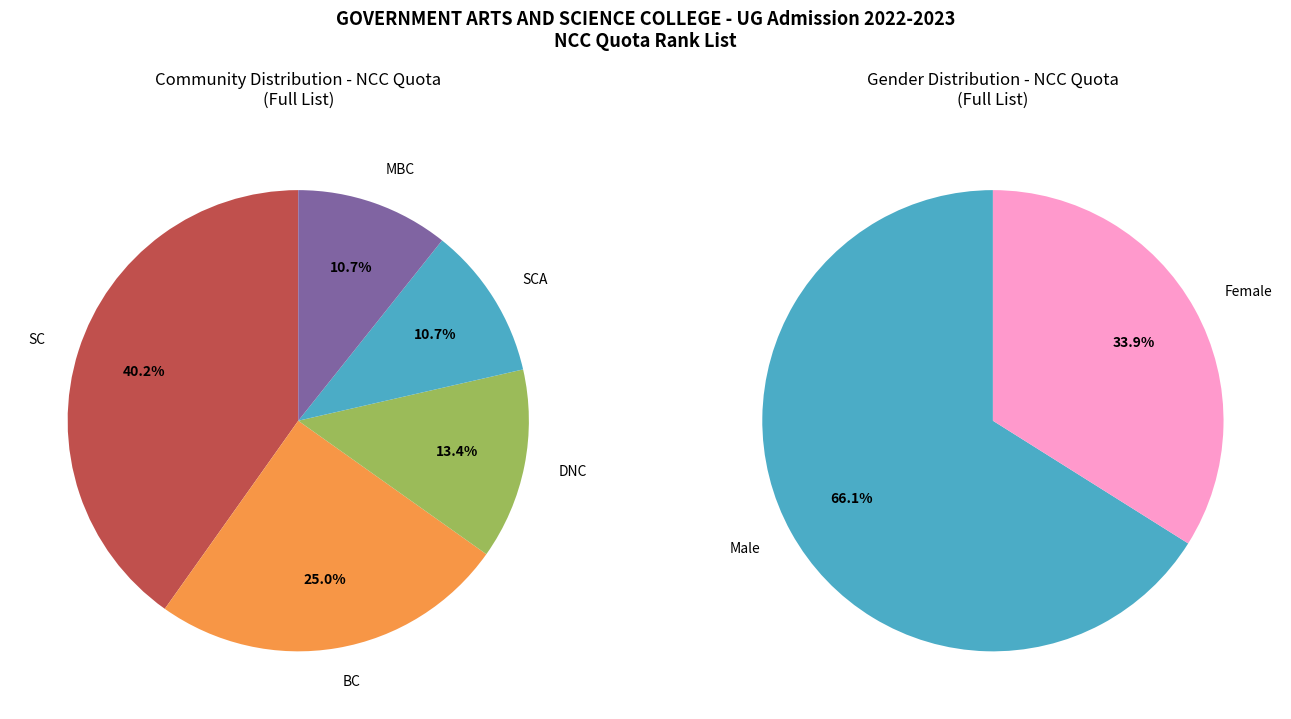

Is the sum of SCA and DNC greater than half?

No